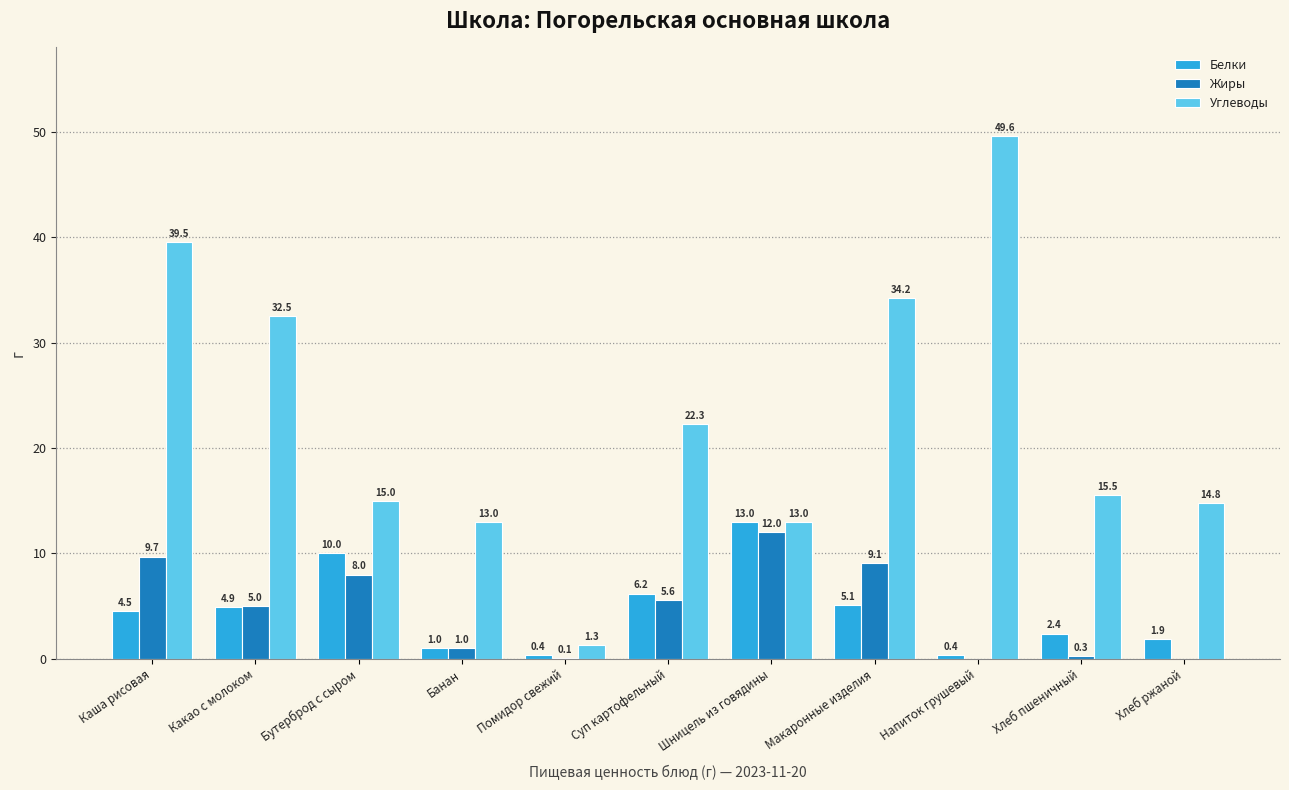

Reading right to left, transcribe all the data shown in this chart.

Белки: Хлеб ржаной=1.9	Хлеб пшеничный=2.4	Напиток грушевый=0.4	Макаронные изделия=5.1	Шницель из говядины=13.0	Суп картофельный=6.2	Помидор свежий=0.4	Банан=1.0	Бутерброд с сыром=10.0	Какао с молоком=4.9	Каша рисовая=4.5
Жиры: Хлеб ржаной=0.0	Хлеб пшеничный=0.3	Напиток грушевый=0.0	Макаронные изделия=9.1	Шницель из говядины=12.0	Суп картофельный=5.6	Помидор свежий=0.1	Банан=1.0	Бутерброд с сыром=8.0	Какао с молоком=5.0	Каша рисовая=9.7
Углеводы: Хлеб ржаной=14.8	Хлеб пшеничный=15.5	Напиток грушевый=49.6	Макаронные изделия=34.2	Шницель из говядины=13.0	Суп картофельный=22.3	Помидор свежий=1.3	Банан=13.0	Бутерброд с сыром=15.0	Какао с молоком=32.5	Каша рисовая=39.5